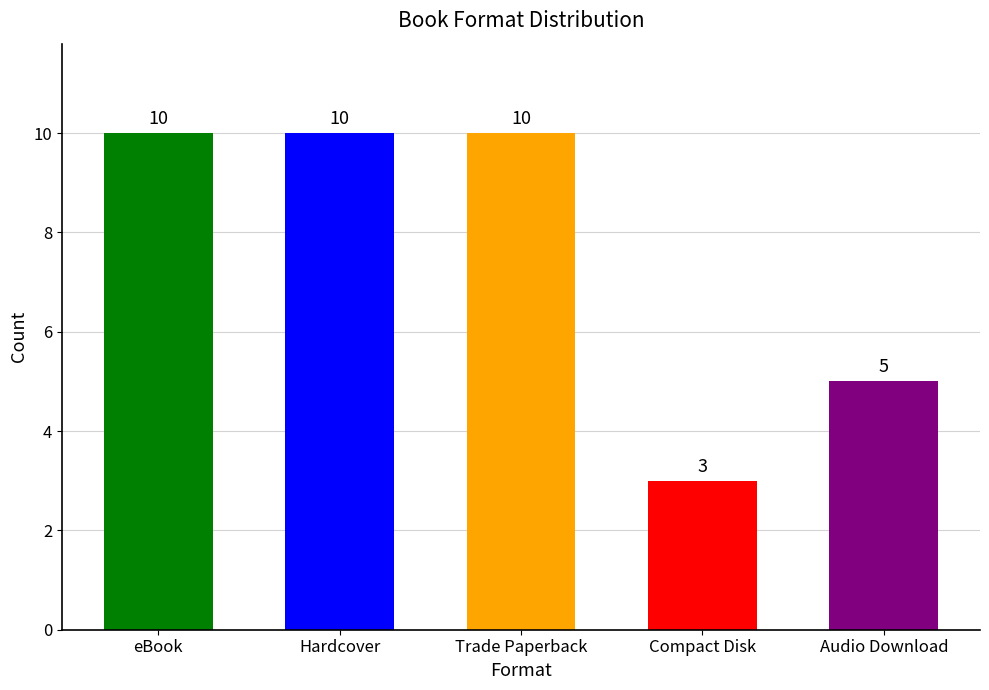

How many bars are there in total?

5